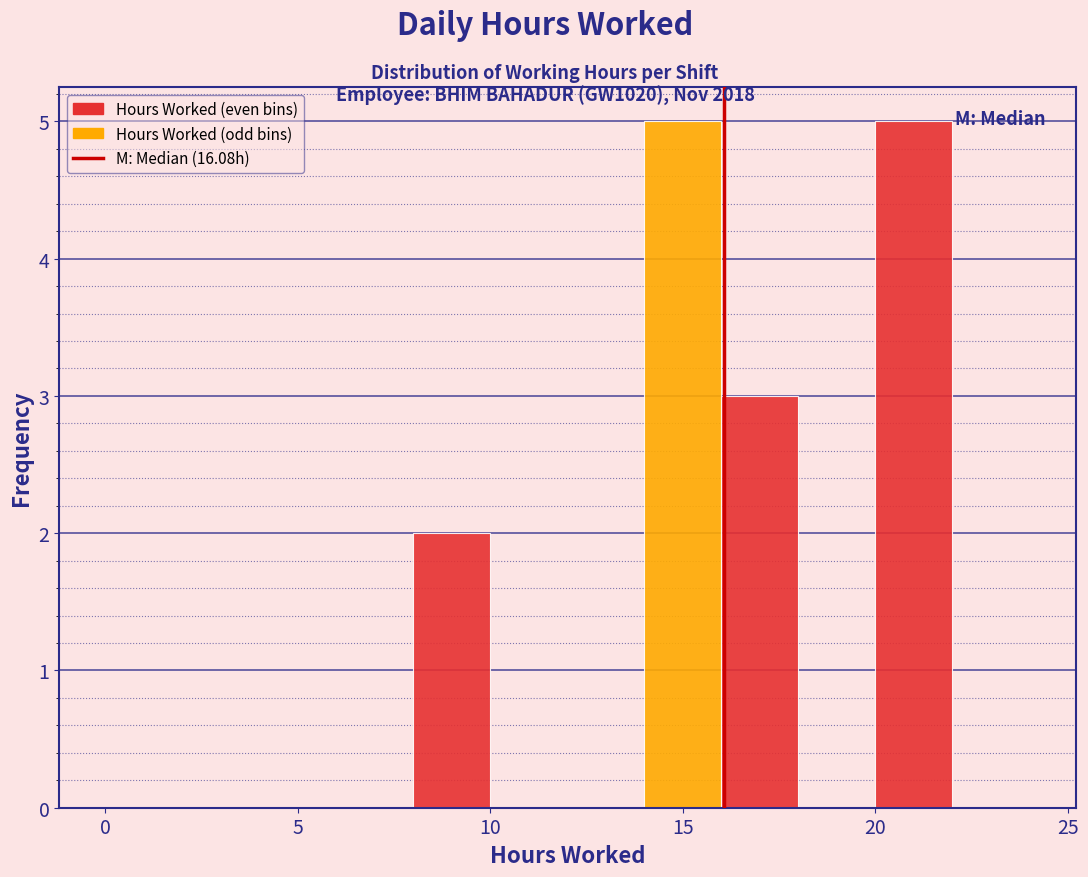

Reading left to right, list every bar in this chart as the range it spans on the x-axis followed by its height. The values are not printed on the chart, so give them approximately, as read against the axis.

0 to 2: 0
2 to 4: 0
4 to 6: 0
6 to 8: 0
8 to 10: 2
10 to 12: 0
12 to 14: 0
14 to 16: 5
16 to 18: 3
18 to 20: 0
20 to 22: 5
22 to 24: 0